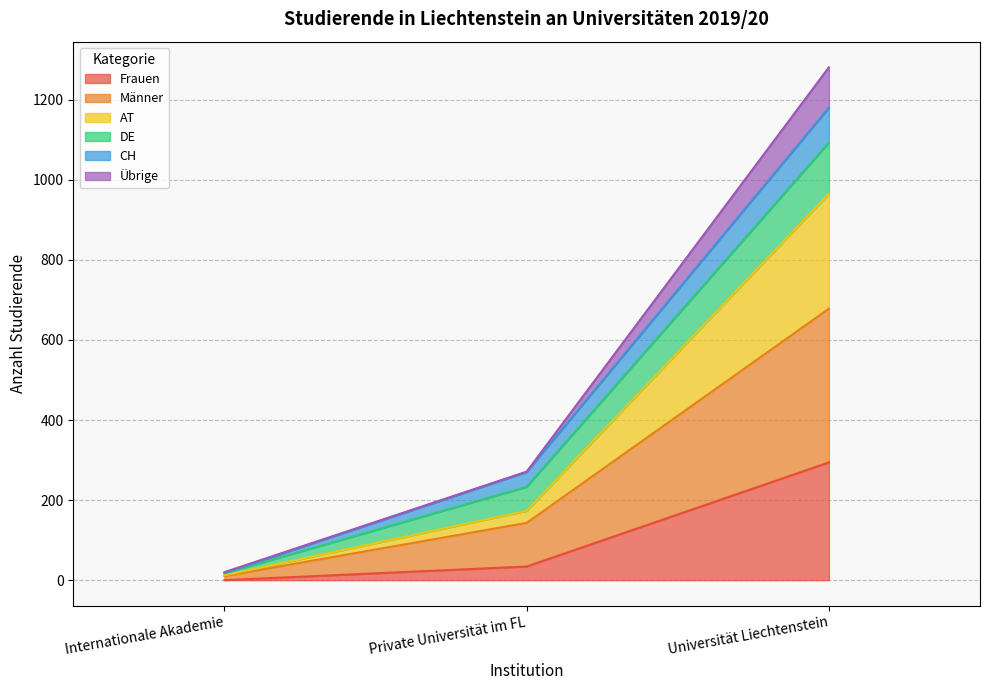

Rank the categories by Frauen value from highest to lowest.

Universität Liechtenstein, Private Universität im FL, Internationale Akademie